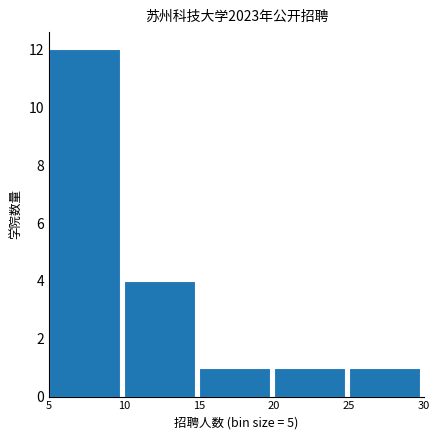

Reading left to right, transcribe this chart: for each bar, give the range it covers on the x-axis and its height. The values are not printed on the chart, so give them approximately, as read against the axis.

5 to 10: 12
10 to 15: 4
15 to 20: 1
20 to 25: 1
25 to 30: 1